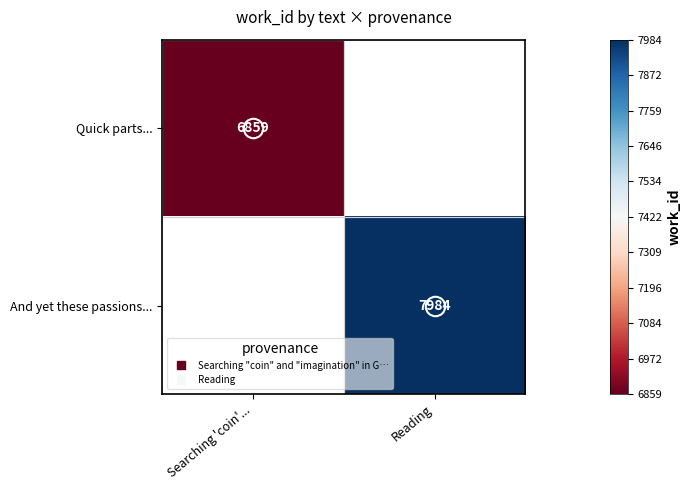

The value of And yet these passions... at Reading is 0.5. True or false?

False